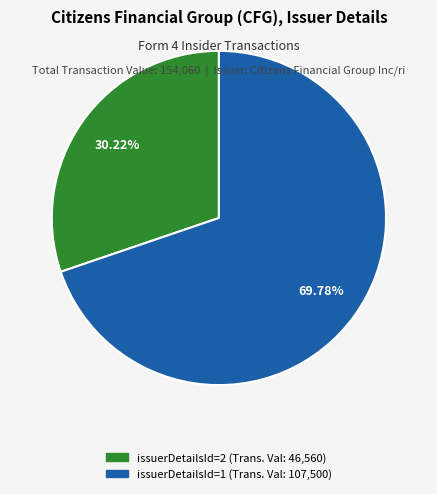

Which category accounts for the majority?

issuerDetailsId=1